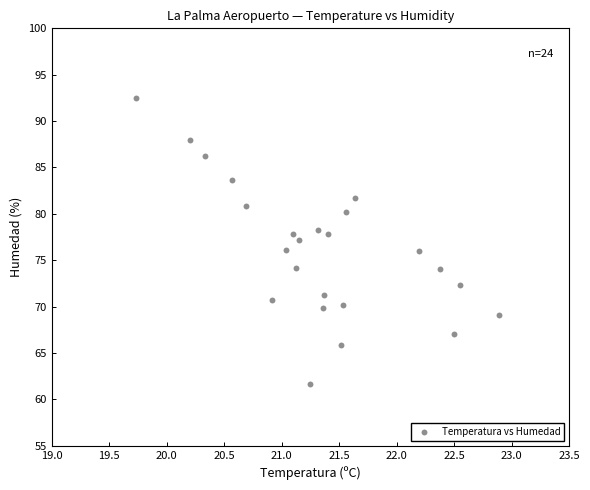

What is the range of X values (max minus min)?

3.2